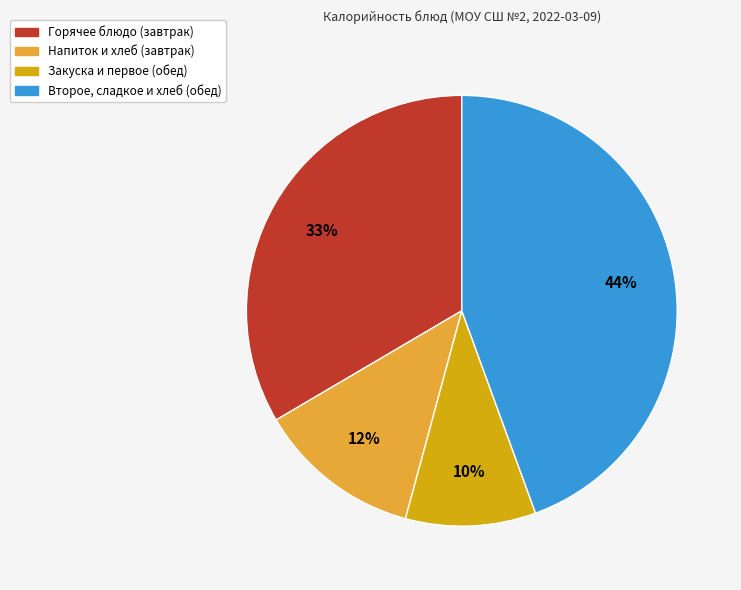

Rank the categories by value from lowest to highest.

Закуска и первое (обед), Напиток и хлеб (завтрак), Горячее блюдо (завтрак), Второе, сладкое и хлеб (обед)